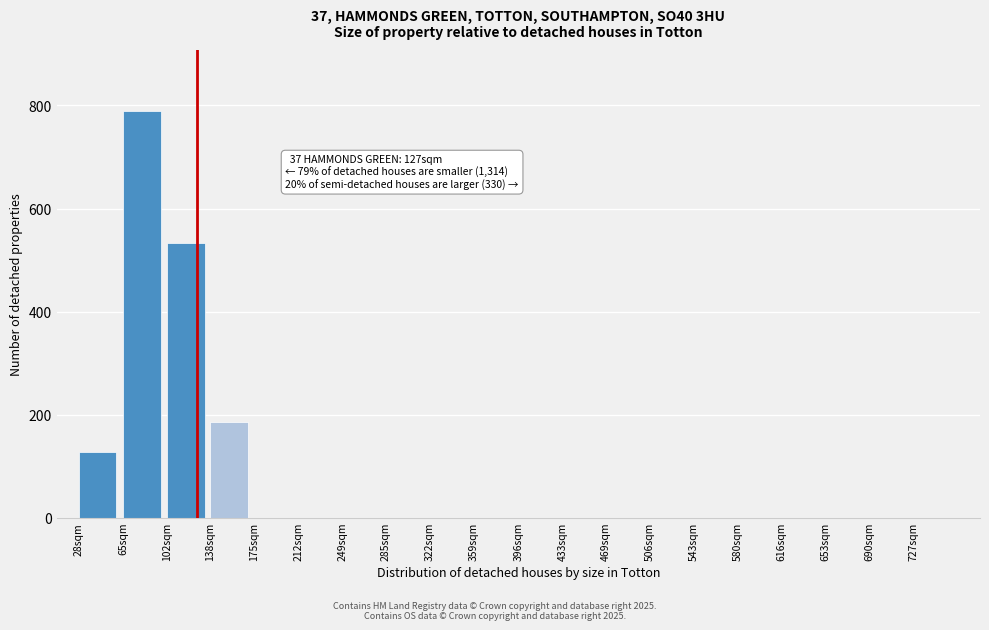

Reading left to right, list all the values displayed in this chart.

28sqm=127	65sqm=789	102sqm=533	138sqm=186	175sqm=0	212sqm=0	249sqm=0	285sqm=0	322sqm=0	359sqm=0	396sqm=0	433sqm=0	469sqm=0	506sqm=0	543sqm=0	580sqm=0	616sqm=0	653sqm=0	690sqm=0	727sqm=0